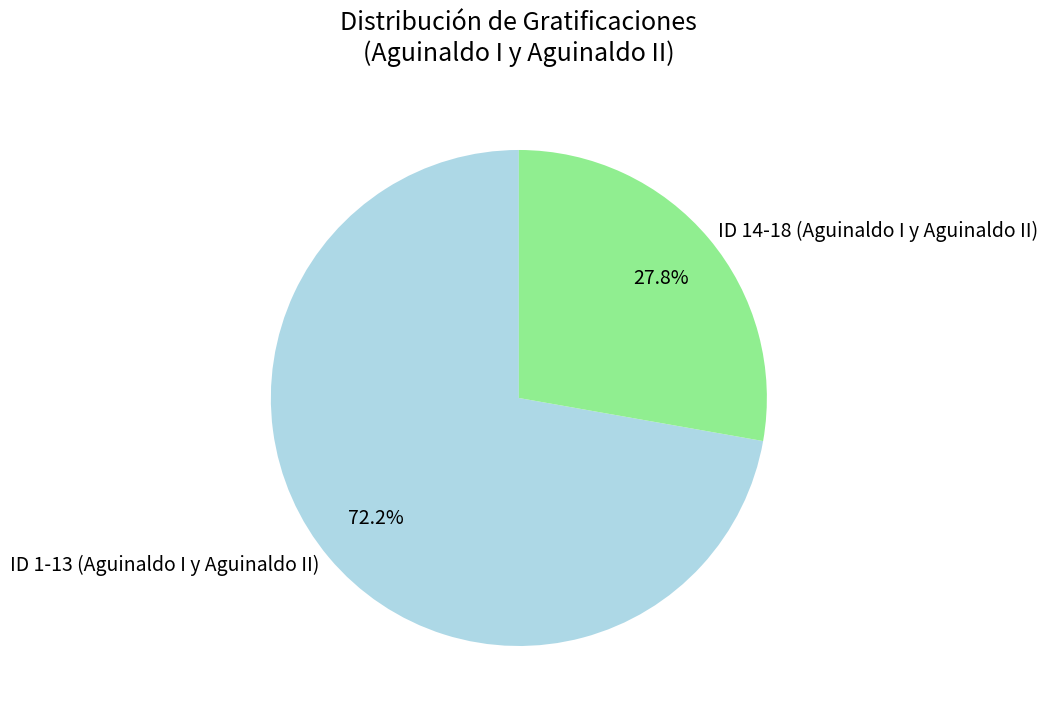

To the nearest percent, what is the difference between the largest and smallest slice percentages?

44%